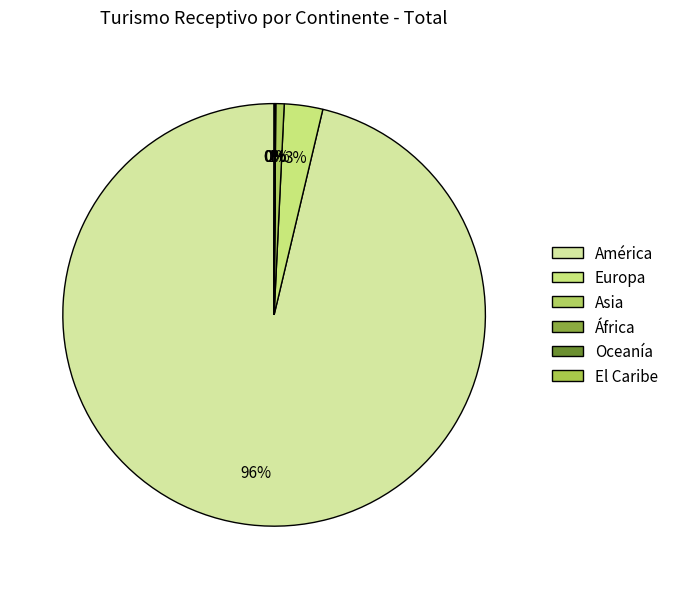

Combined, do Europa and África account for over 50%?

No